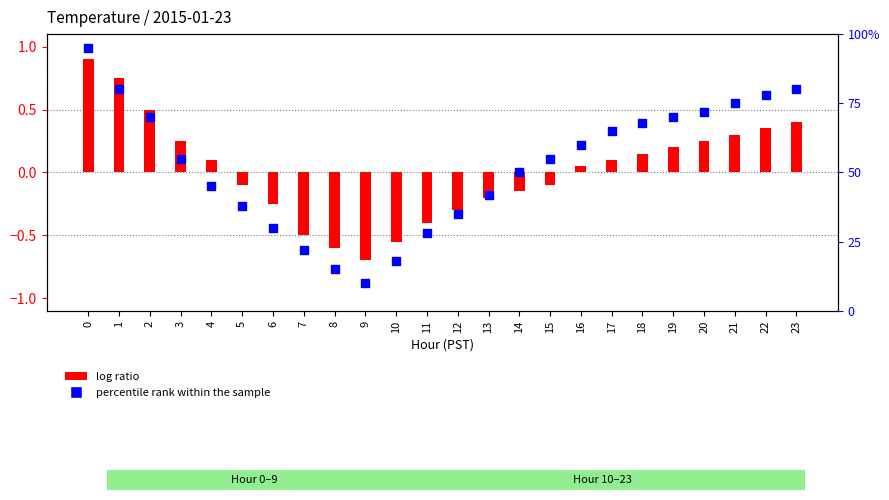

What are all the series names shown in the legend?

log ratio, percentile rank within the sample